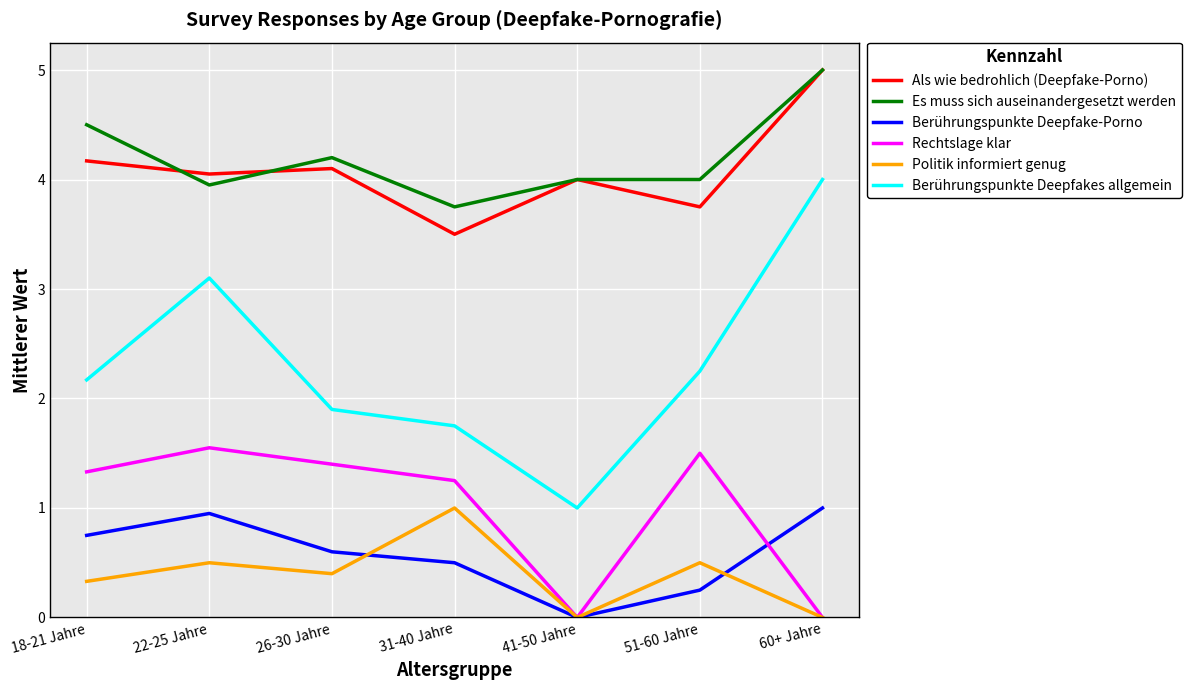

At which label does Als wie bedrohlich (Deepfake-Porno) first exceed 4?

18-21 Jahre